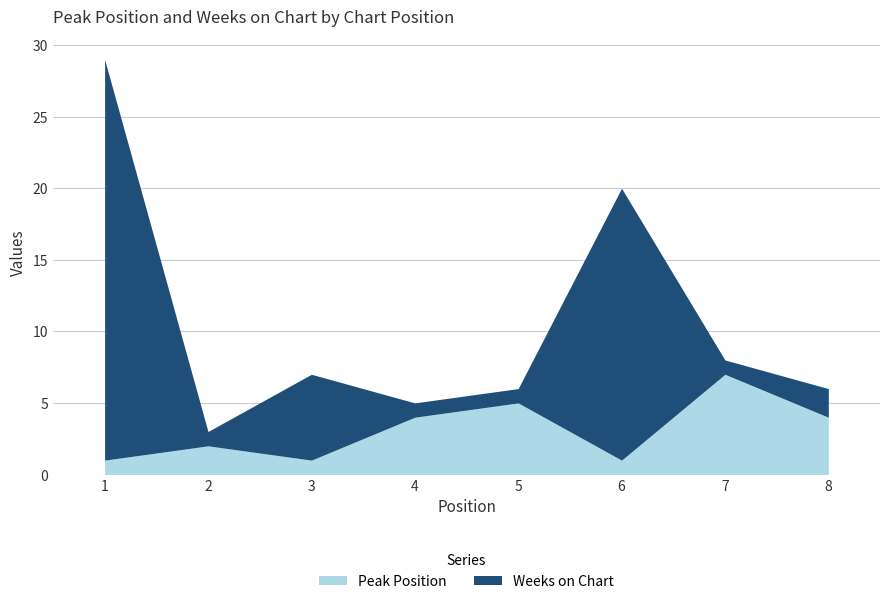

At which category does Weeks on Chart reach its first local valley?

2